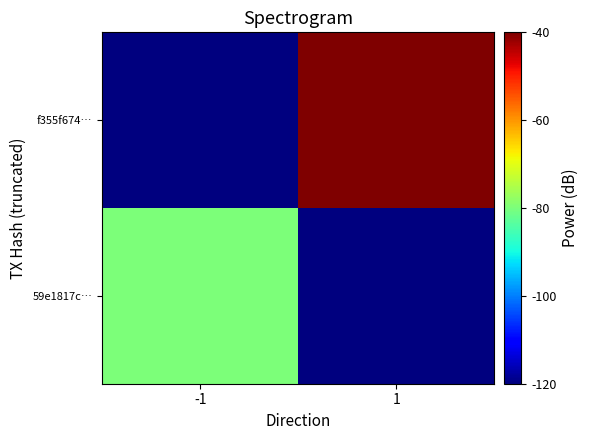

What is the spread (max minus min) of values at 1?

80